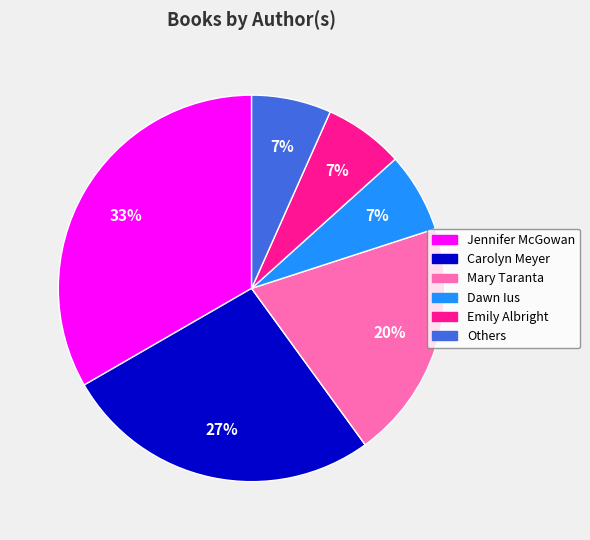

Combined, do Dawn Ius and Others account for over 50%?

No